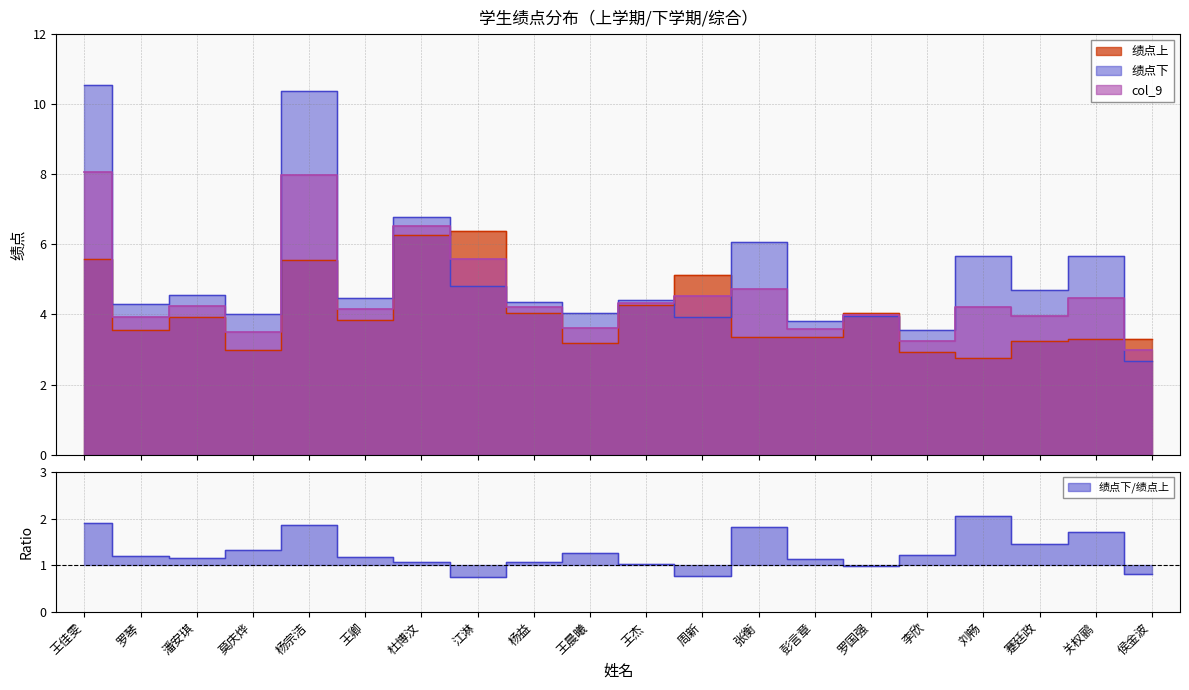

How many interior local peaks does the 绩点上 series have?

6